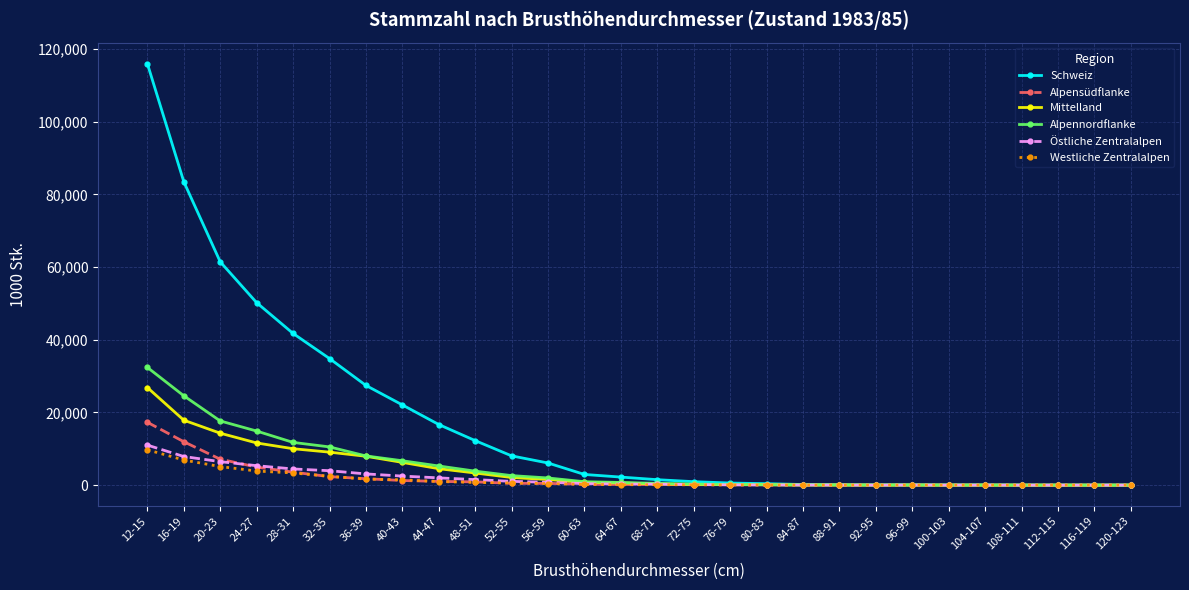

What is the difference between the Mittelland values at 60-63 and 96-99?

748